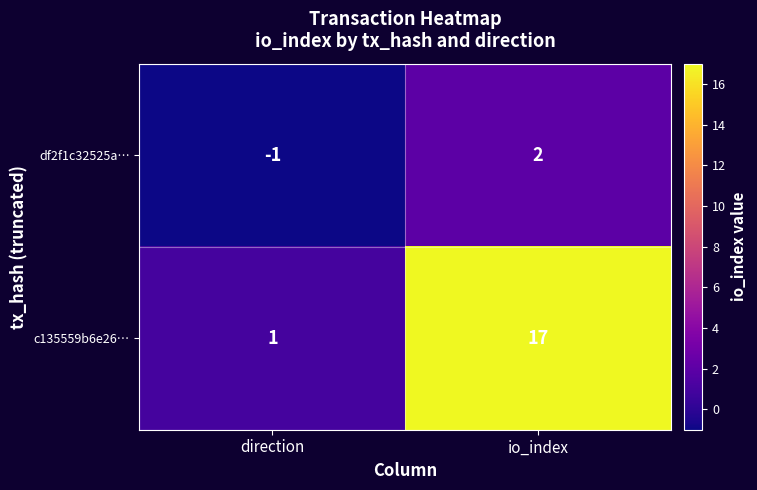

Which label corresponds to the largest value in the chart?

io_index